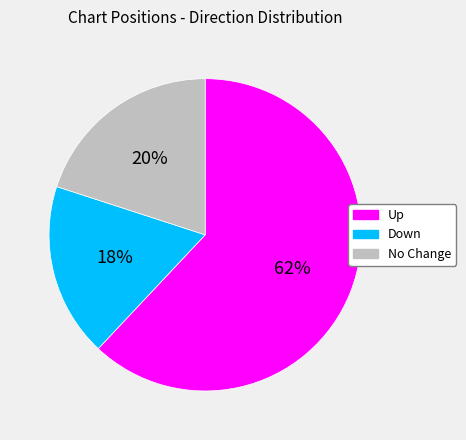

What is the largest slice in the pie chart?

Up